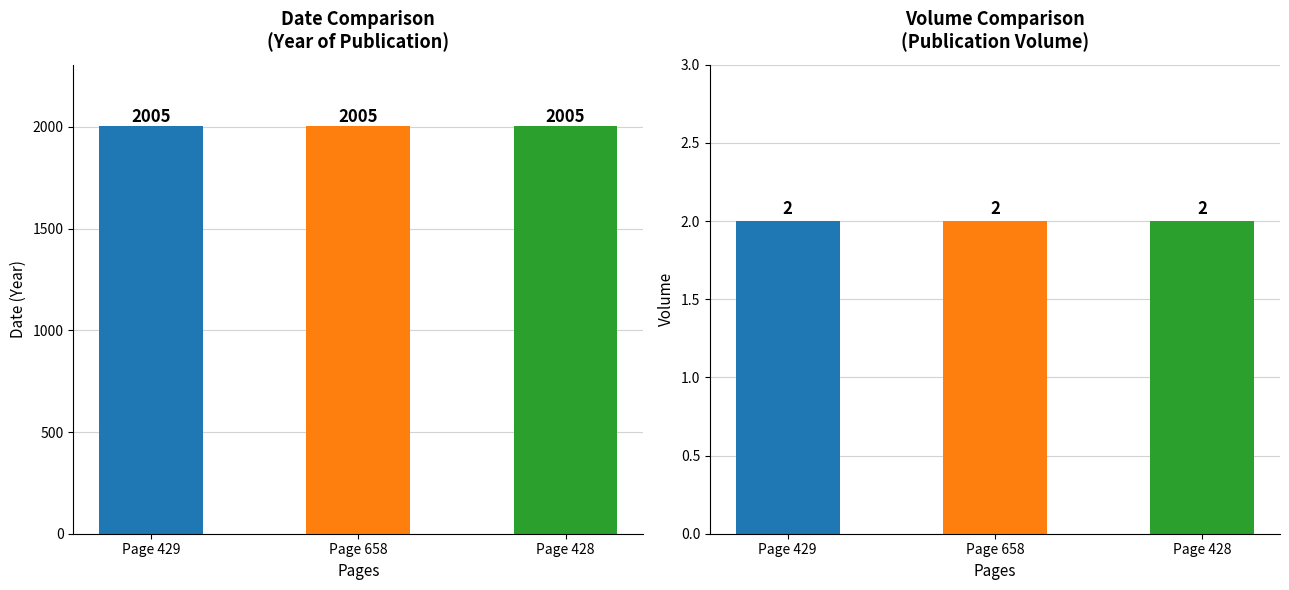

Which series changed the most between Page 429 and Page 658?

Date